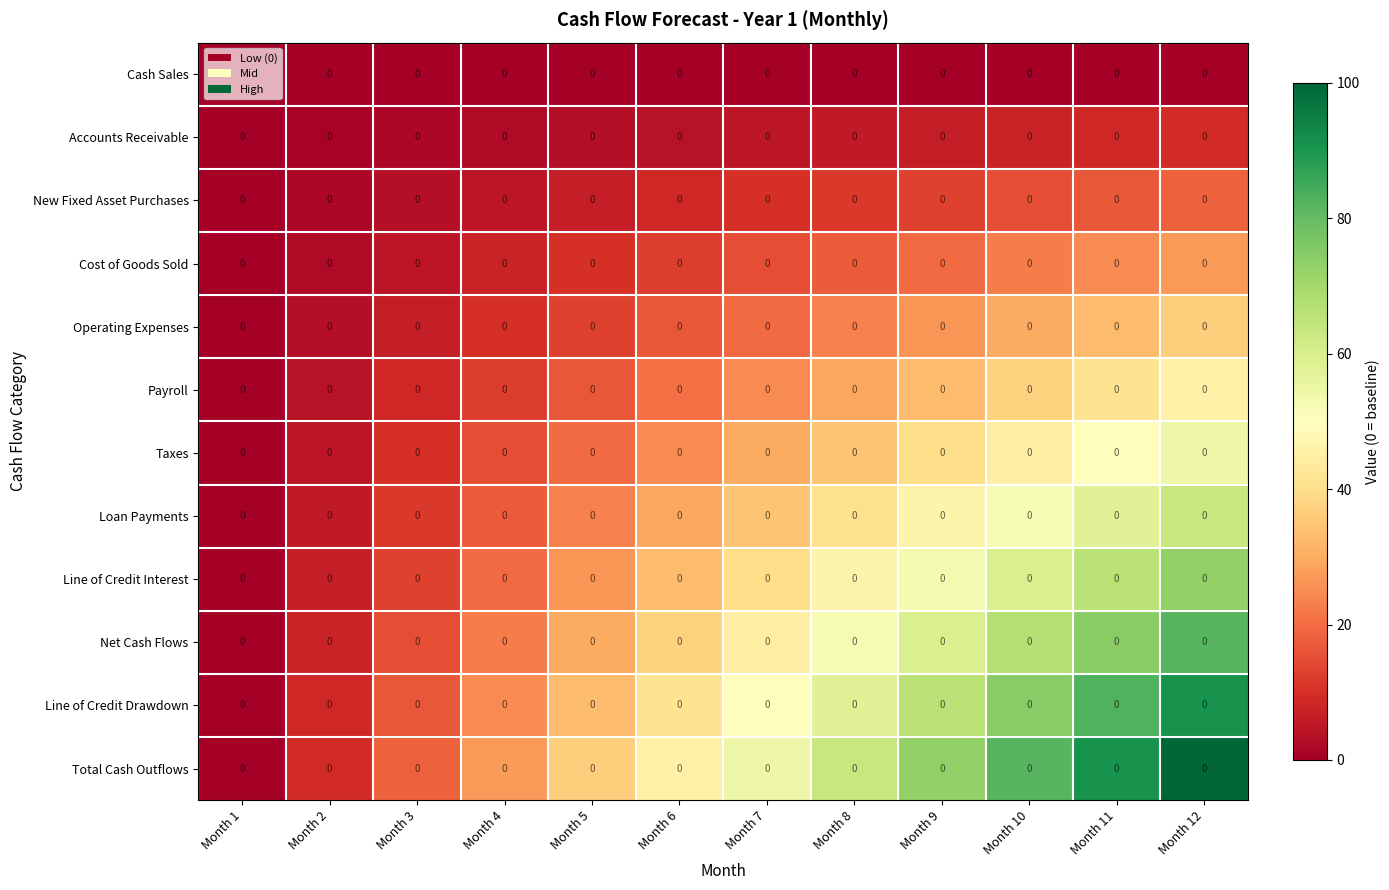

Is the value of Accounts Receivable at Month 12 greater than the value of Payroll at Month 2?

Yes